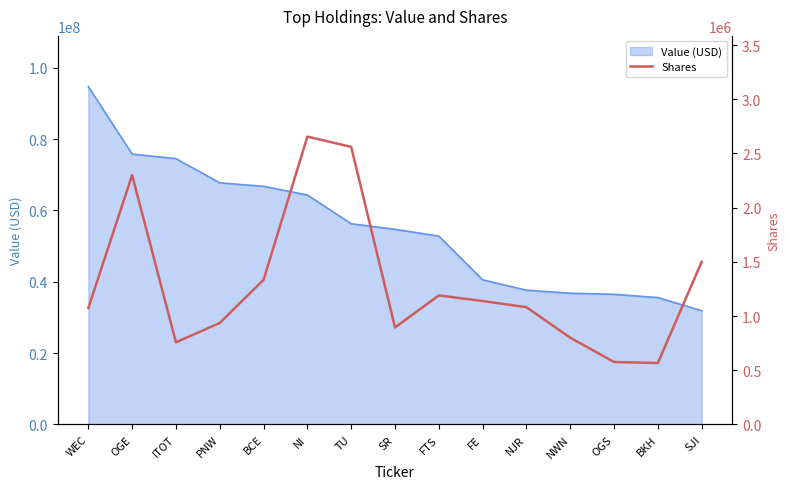

True or false: there are more than 2 points higher than both neighbors.

True